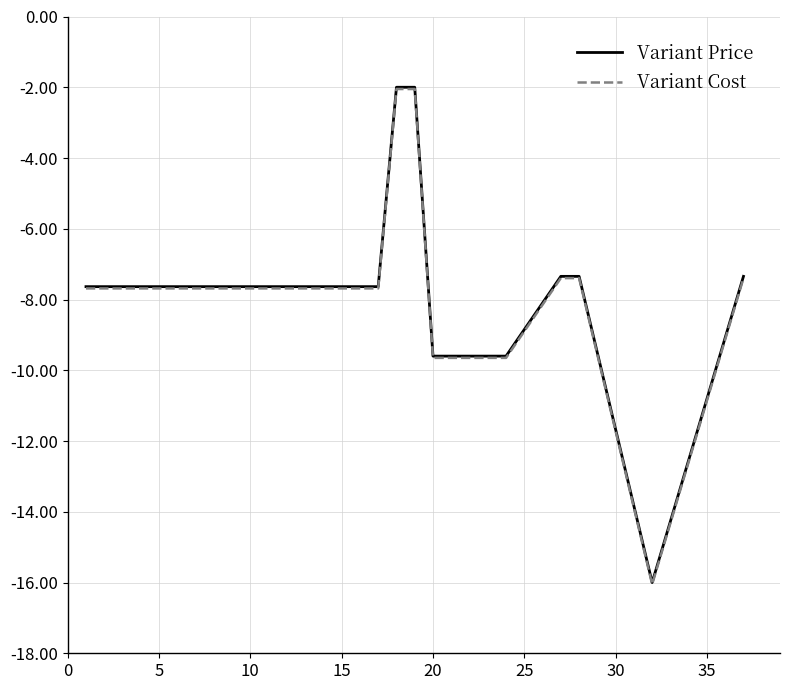

True or false: Variant Cost and Variant Price intersect in this chart.

False